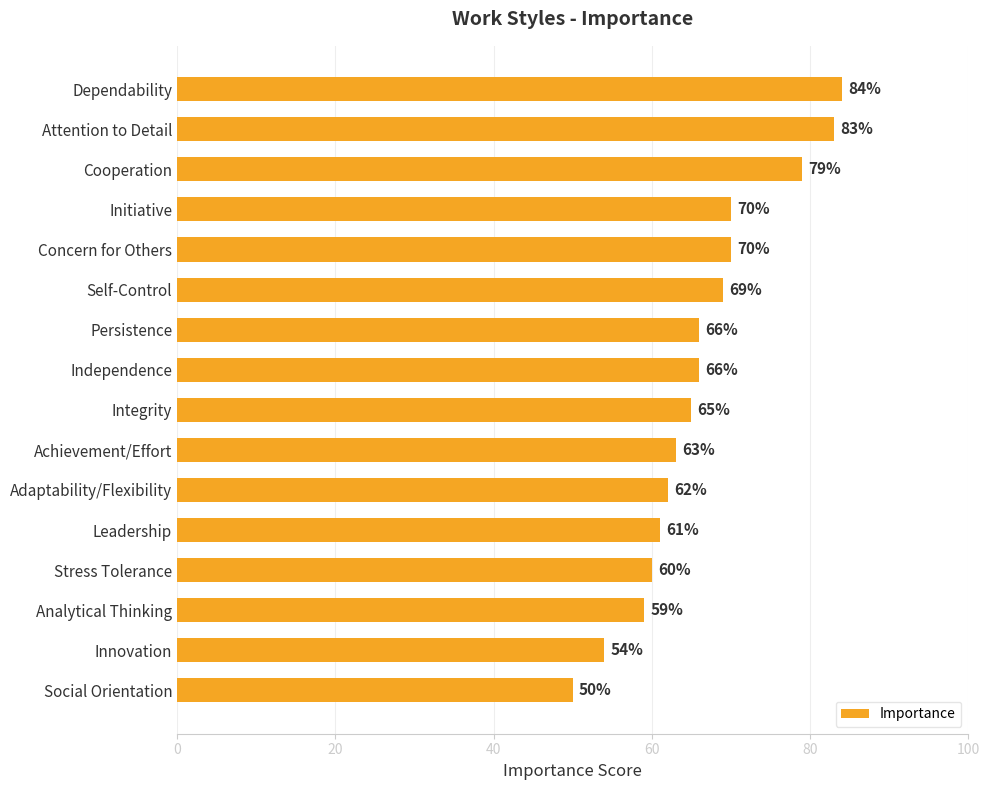

How many categories are shown in the chart?

16